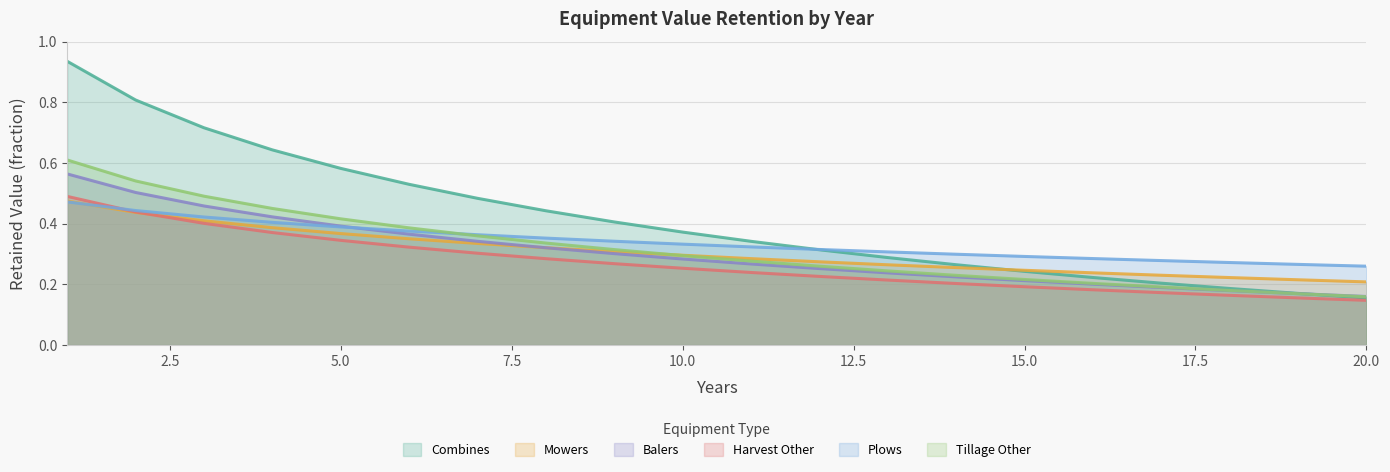

What is the value of the Harvest Other point at the 15th from the left?

0.2